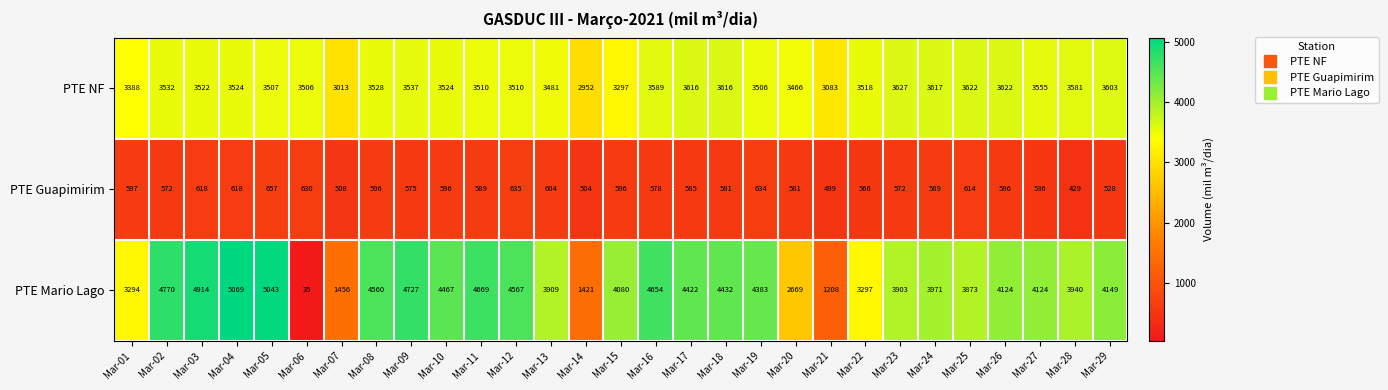

Which category has the highest value in the PTE NF series?

Mar-23